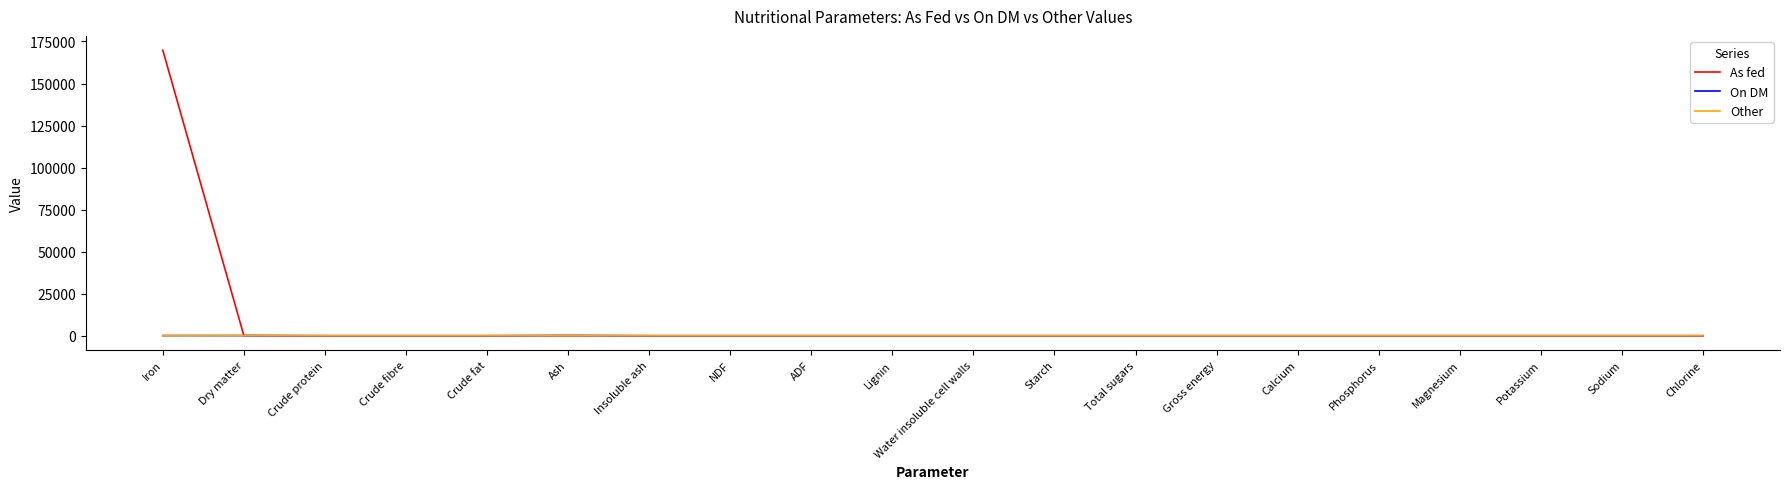

What is the greatest value displayed?

169830.0